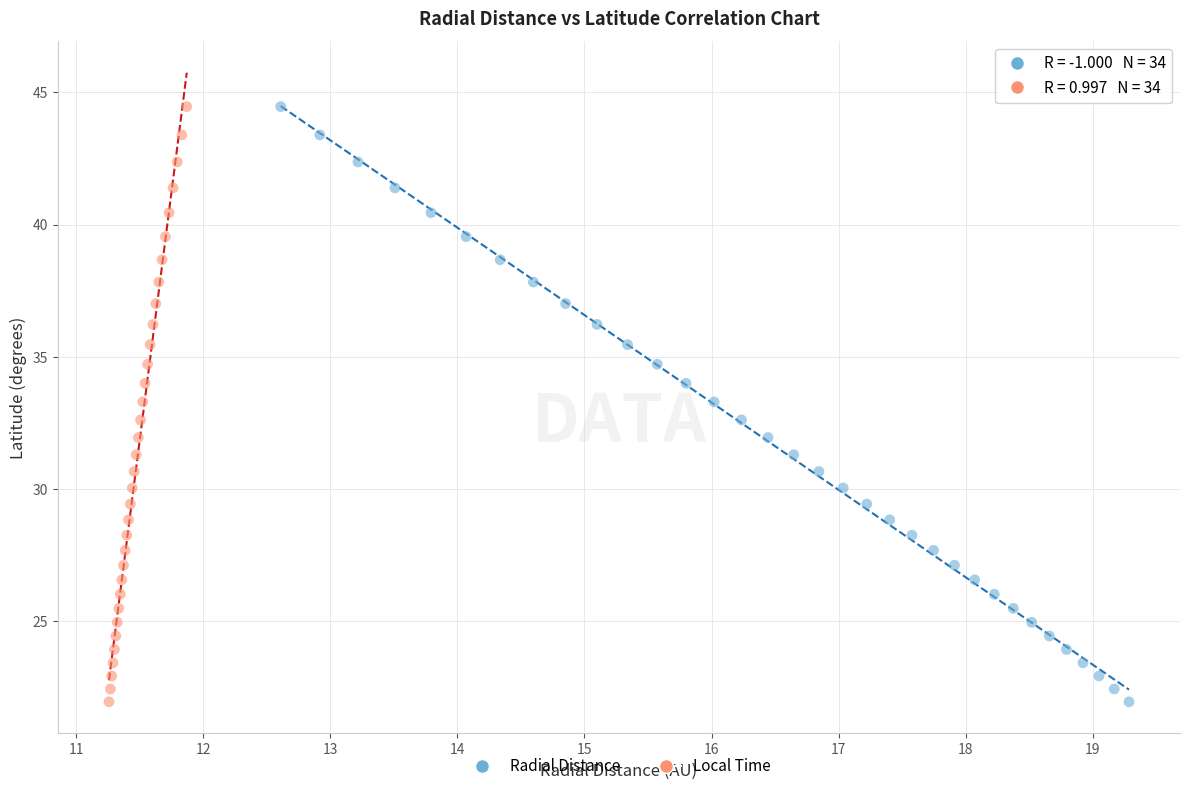

What are all the series names shown in the legend?

Radial Distance, Local Time